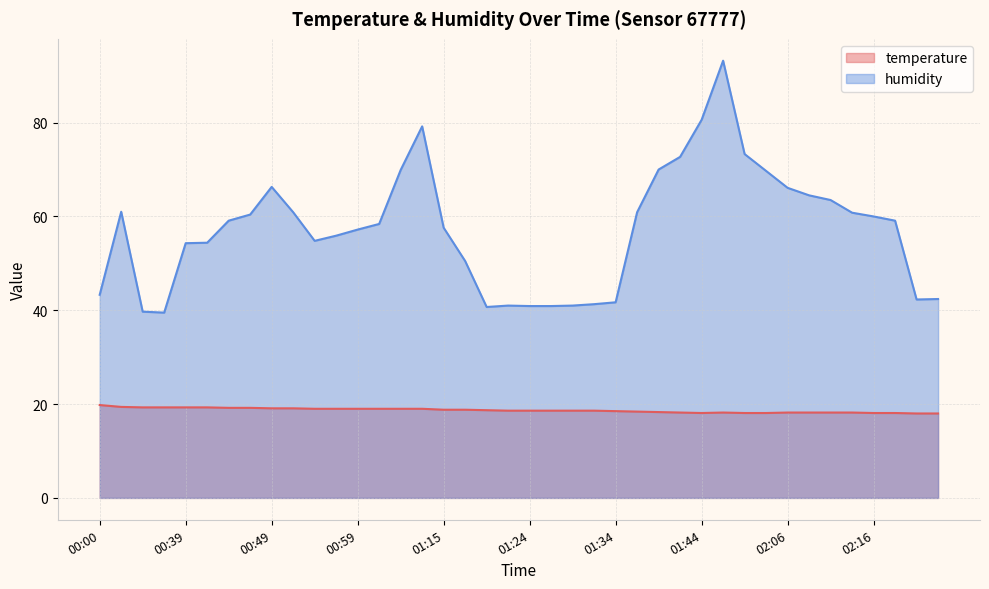

Which series changed the most between 01:44 and 02:08?

humidity